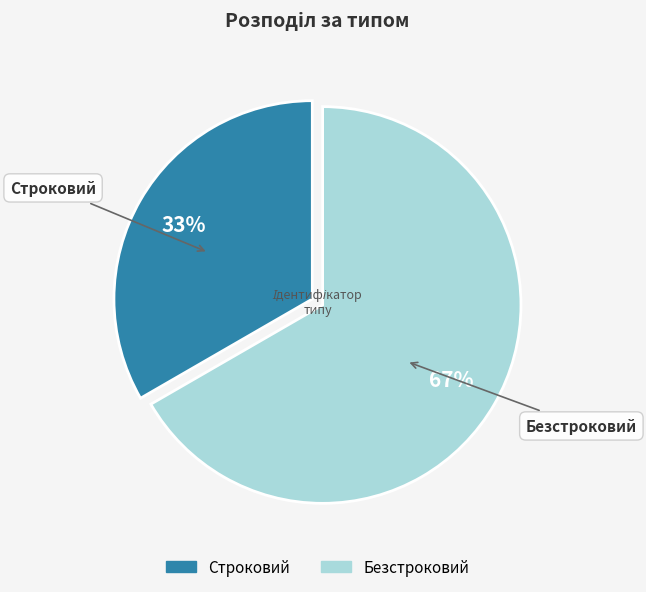

What percentage is the Строковий slice, to the nearest percent?

33%